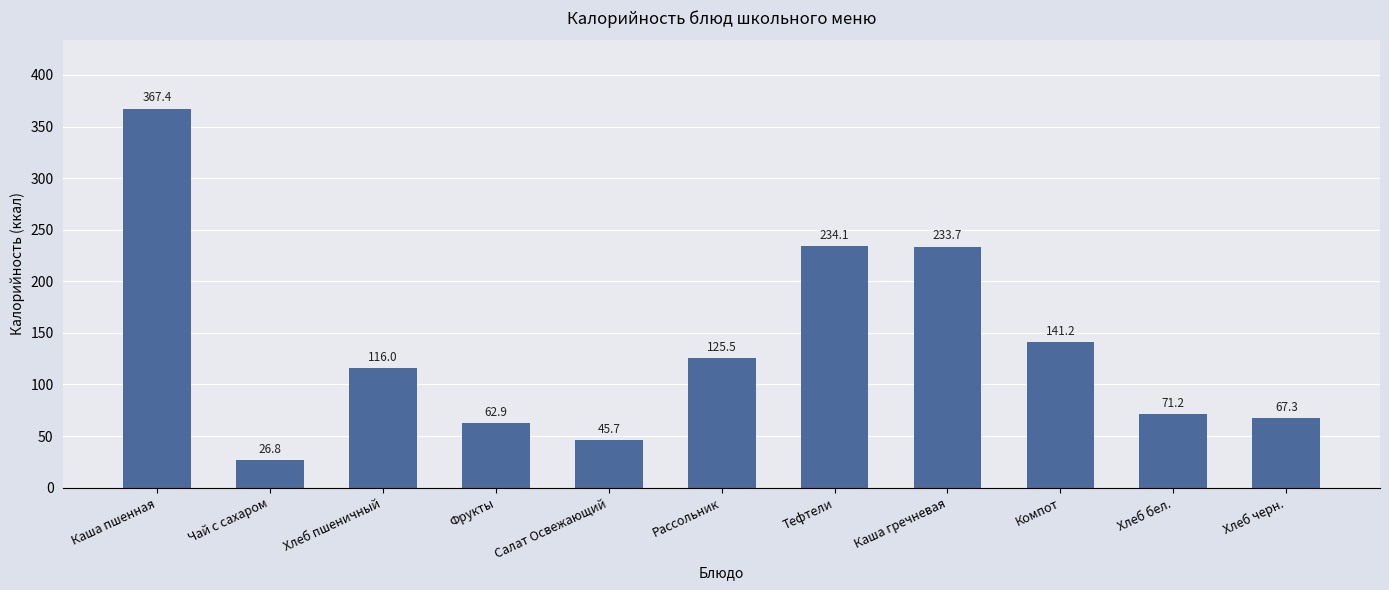

The value at Хлеб черн. is 67.3. True or false?

True